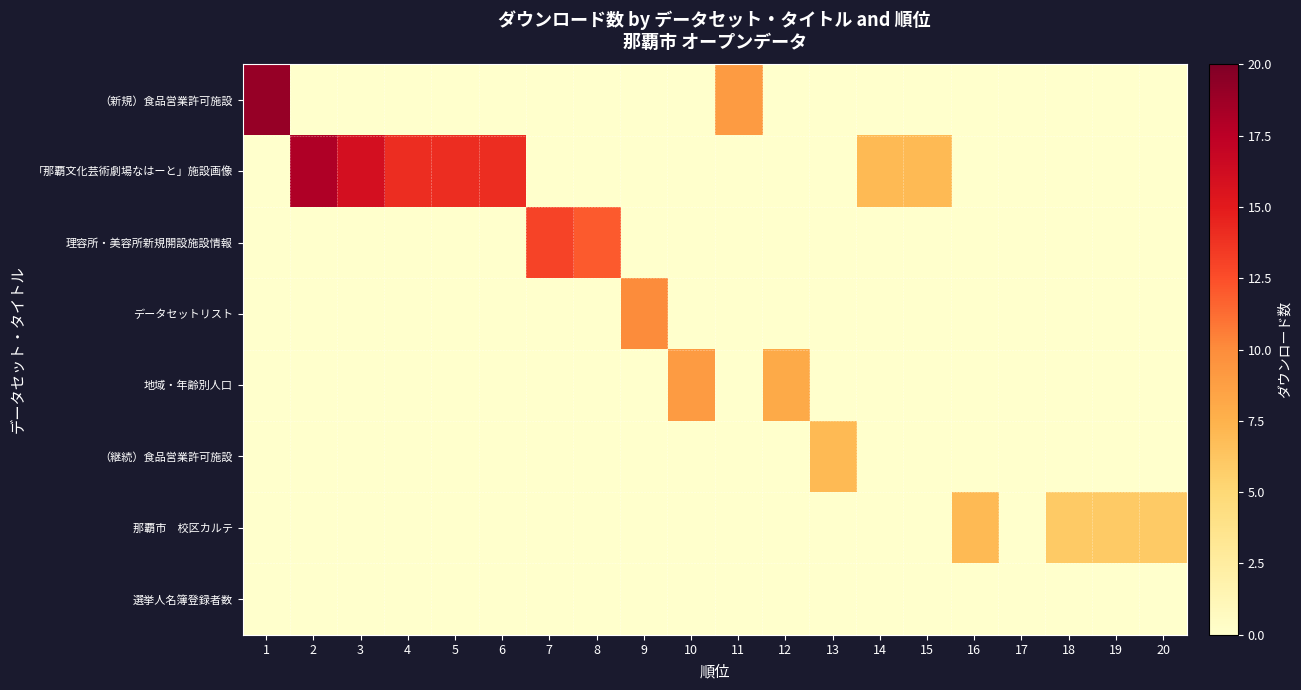

Which series has the widest spread of values?

（新規）食品営業許可施設